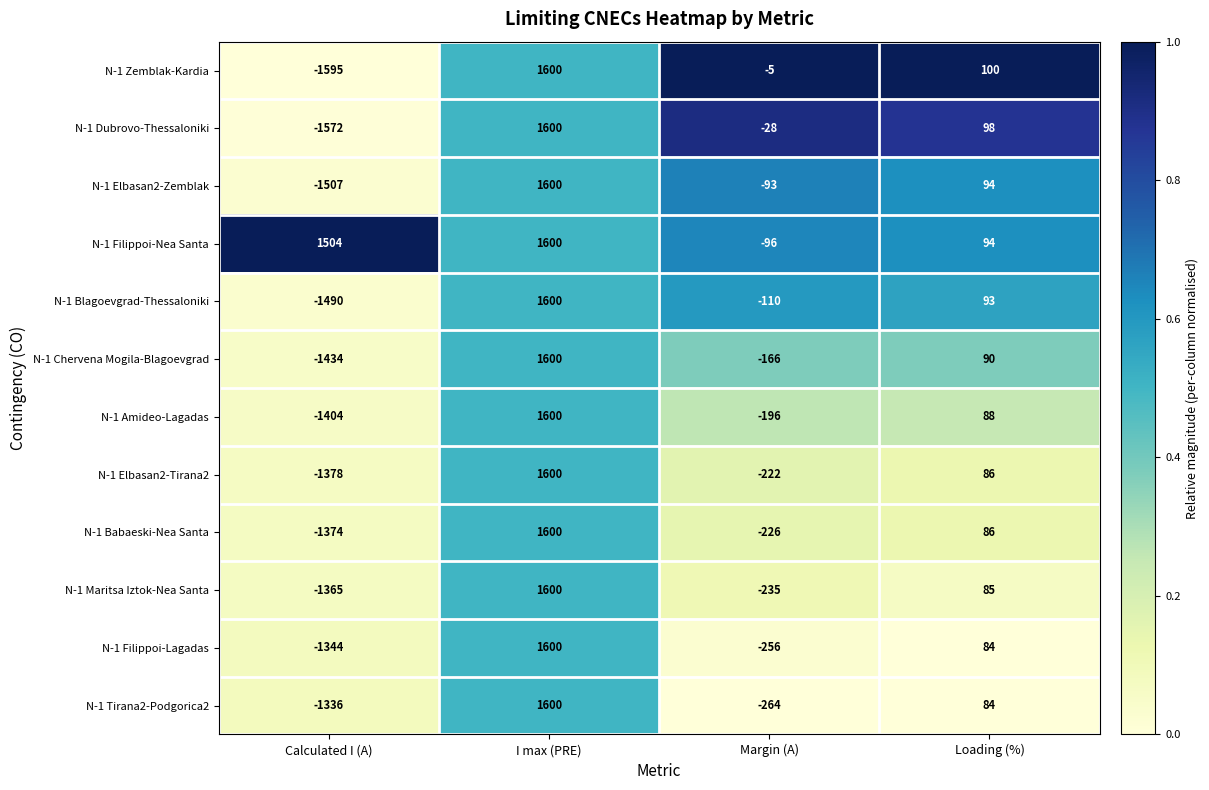

List the labels in order of N-1 Dubrovo-Thessaloniki value, smallest first.

Calculated I (A), Margin (A), Loading (%), I max (PRE)